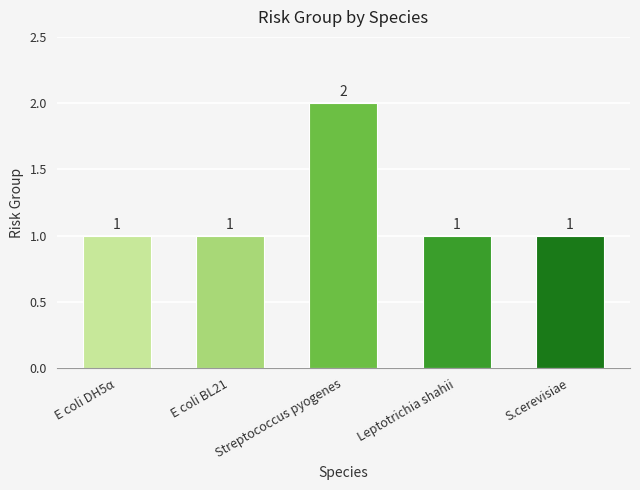

What is the difference between the maximum and second lowest values?

1